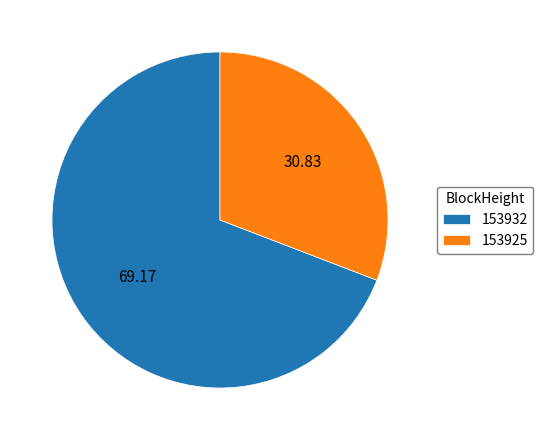

Combined, do 153925 and 153932 account for over 50%?

Yes